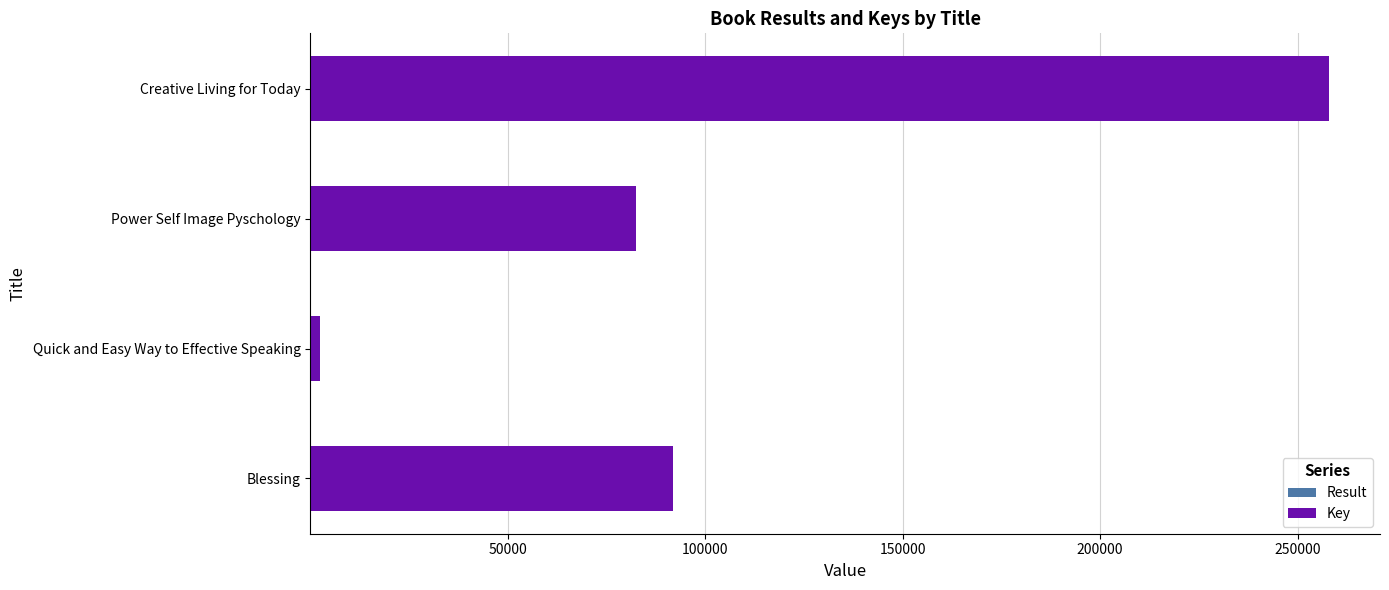

At which category is the sum across all series the highest?

Creative Living for Today